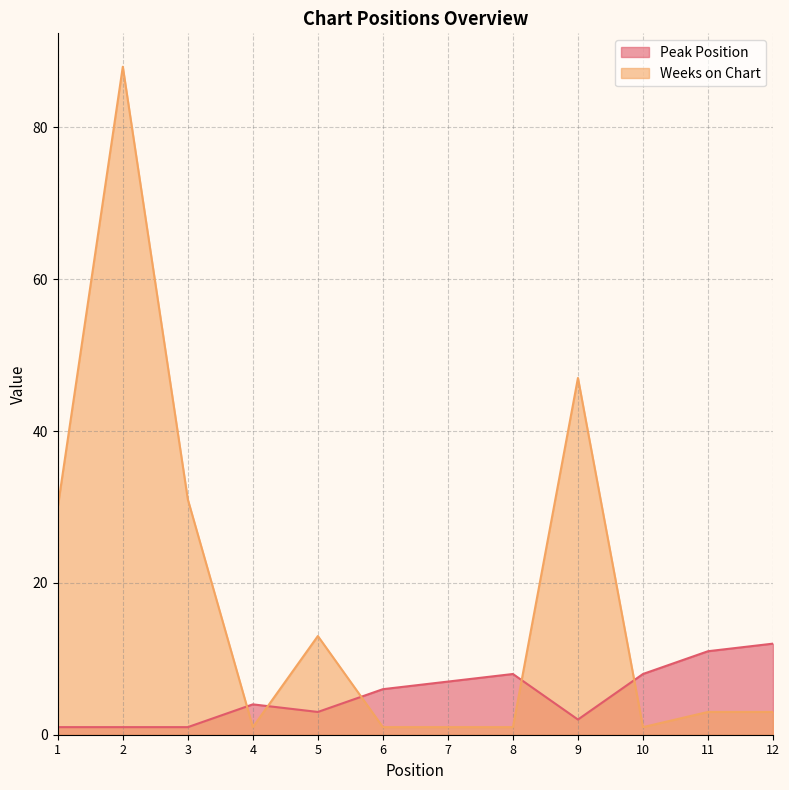

Which series has the widest spread of values?

Weeks on Chart